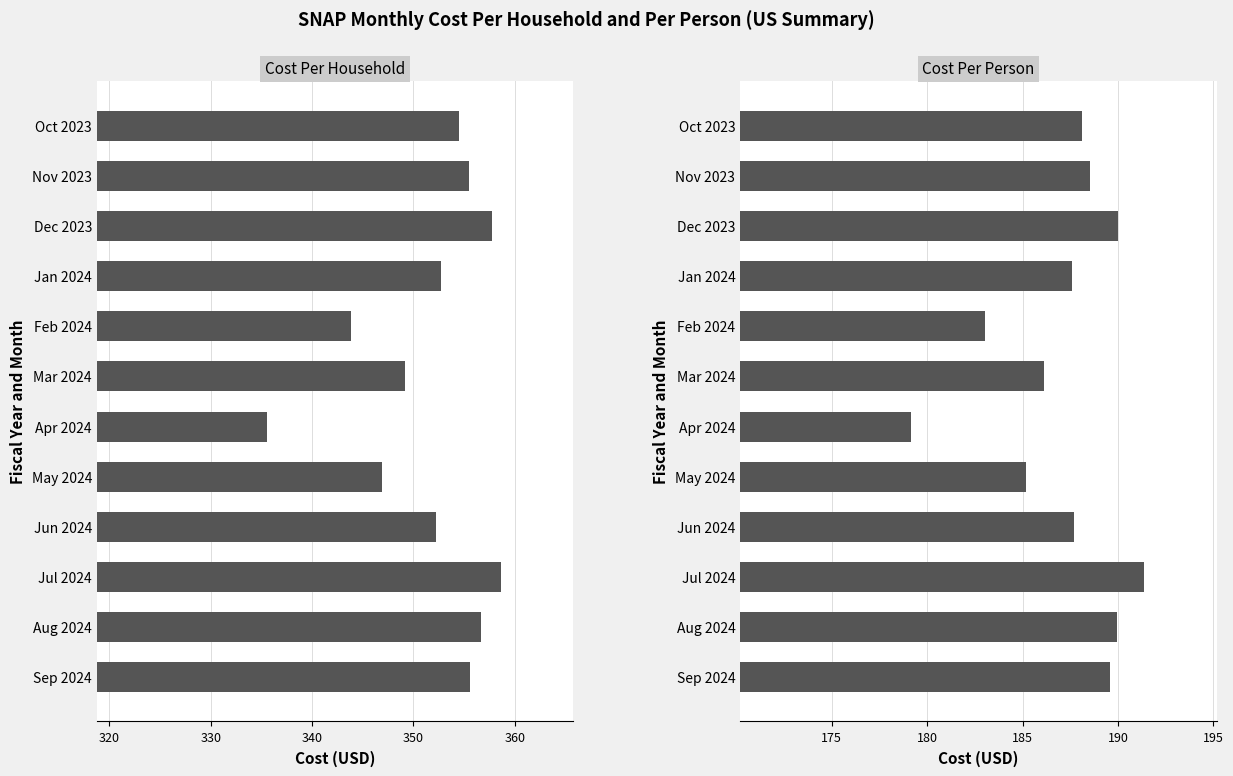

What is the greatest value displayed?

358.6